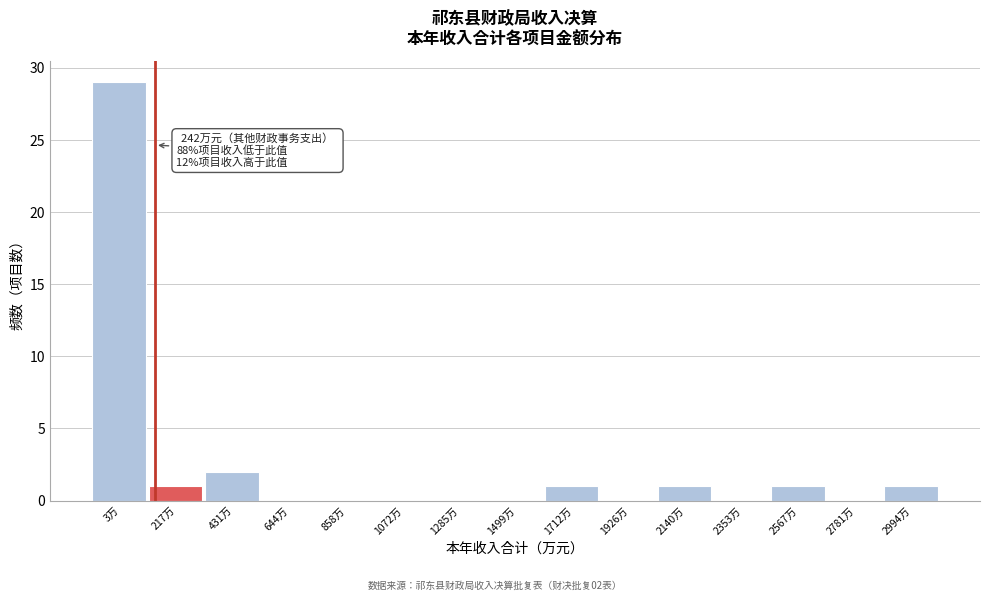

Reading left to right, list all the values displayed in this chart.

3万=29	217万=1	431万=2	644万=0	858万=0	1072万=0	1285万=0	1499万=0	1712万=1	1926万=0	2140万=1	2353万=0	2567万=1	2781万=0	2994万=1